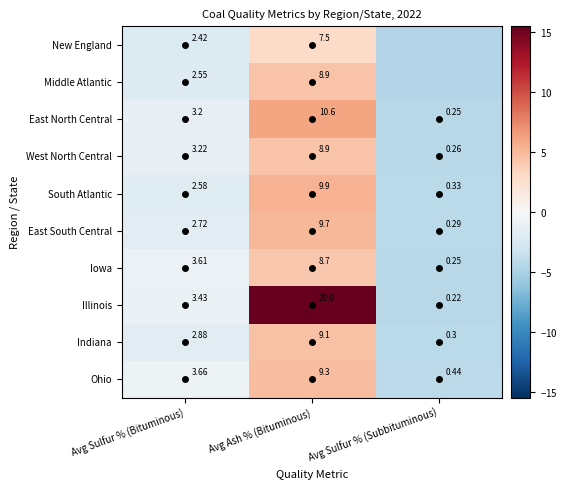

What is the difference between the highest and lowest values at Avg Ash % (Bituminous)?

12.5